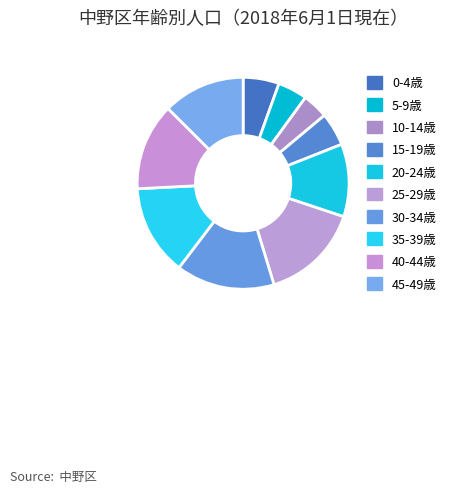

Rank the categories by value from lowest to highest.

10-14歳, 5-9歳, 15-19歳, 0-4歳, 20-24歳, 45-49歳, 40-44歳, 35-39歳, 30-34歳, 25-29歳